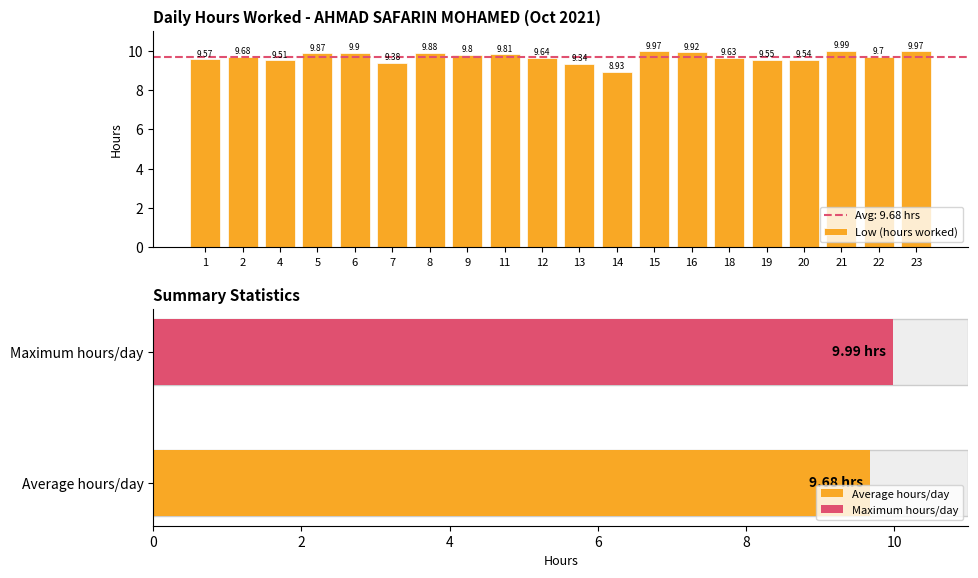

Is it true that the value at 9 is 5.1?

False